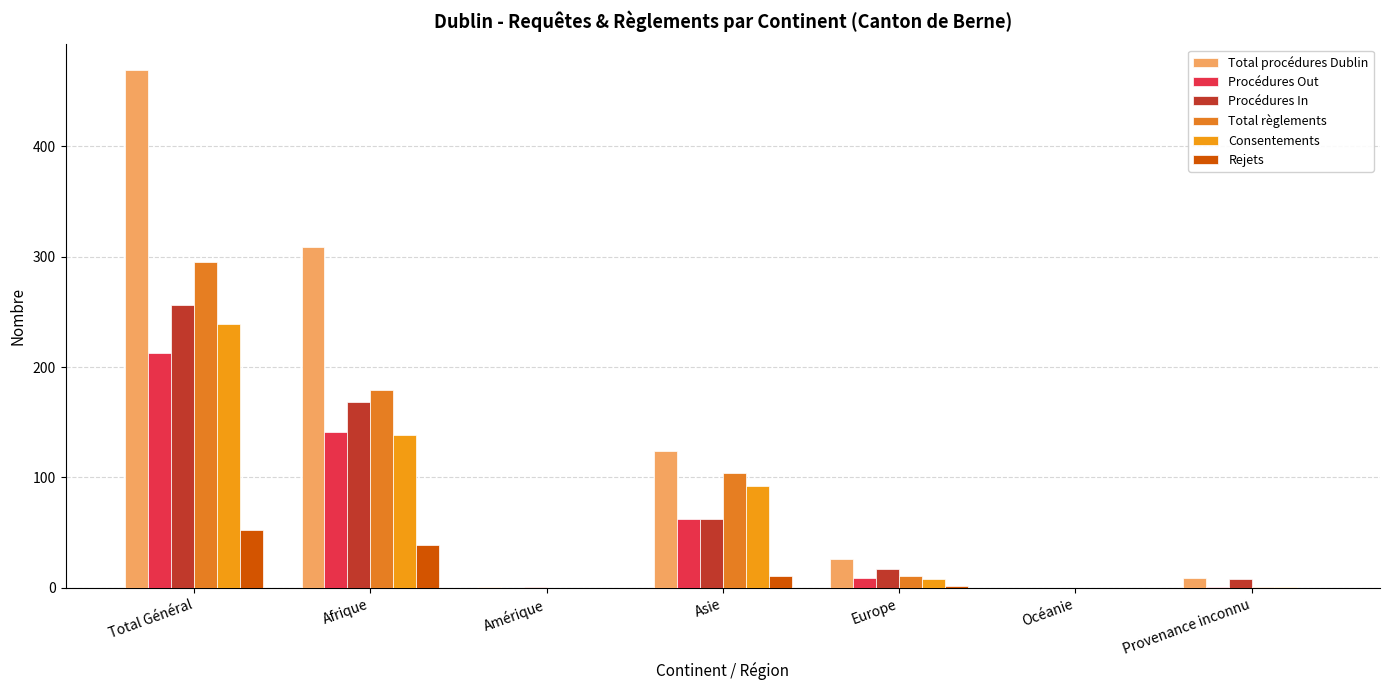

Count the number of data series in this chart.

6